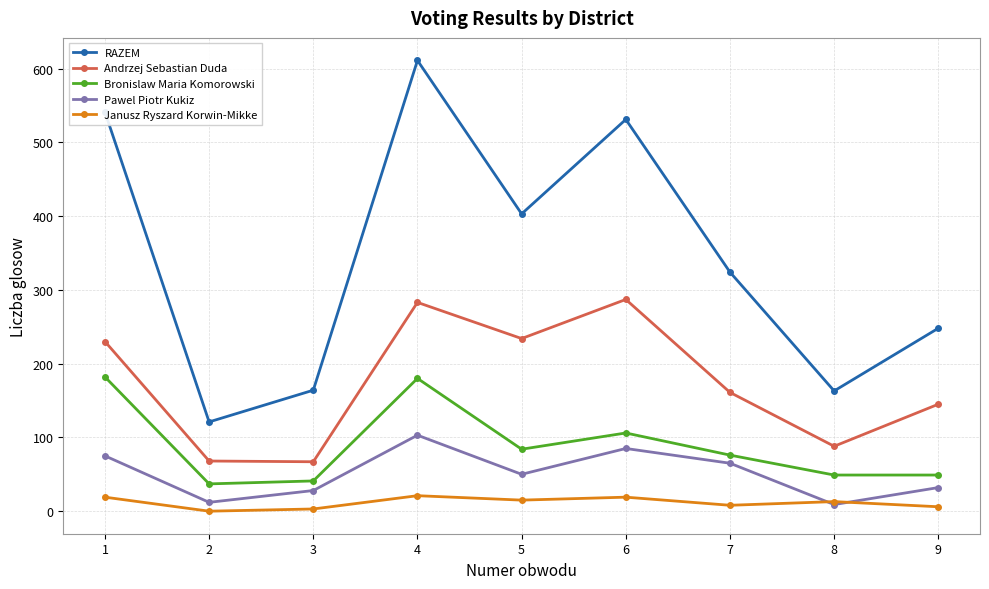

The value of Pawel Piotr Kukiz at 1 is 100. True or false?

False